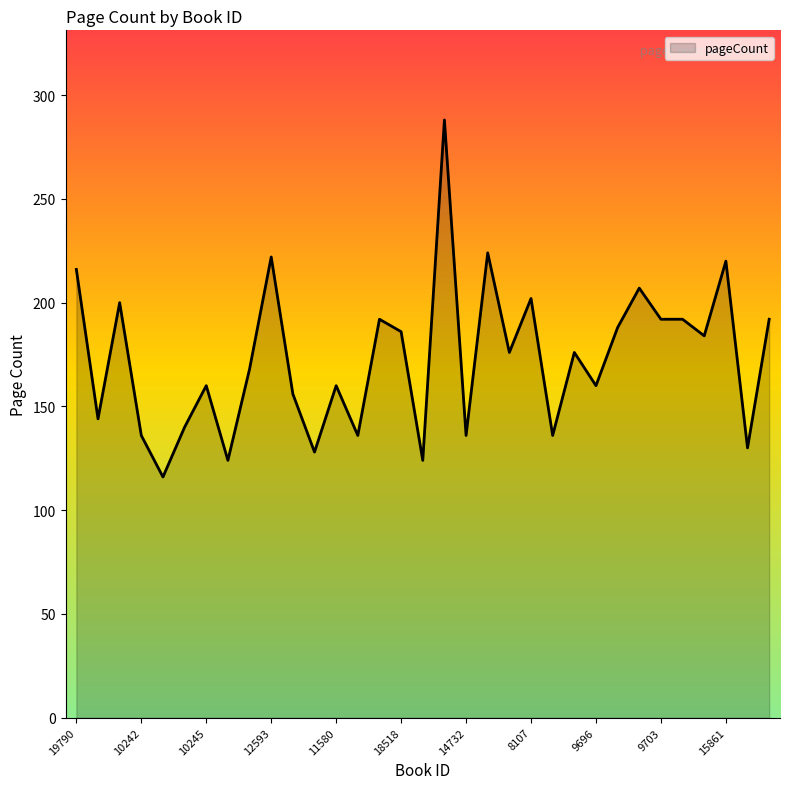

What is the smallest value displayed?

116